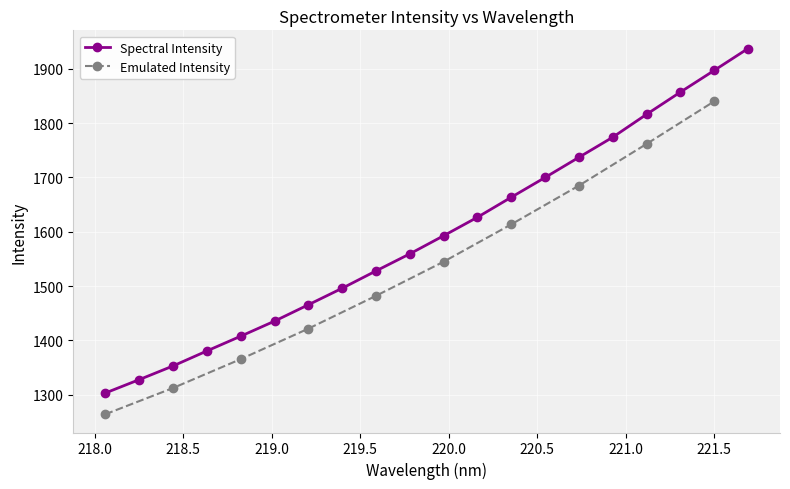

What is the value of the Spectral Intensity point at the 4th from the left?

1380.6